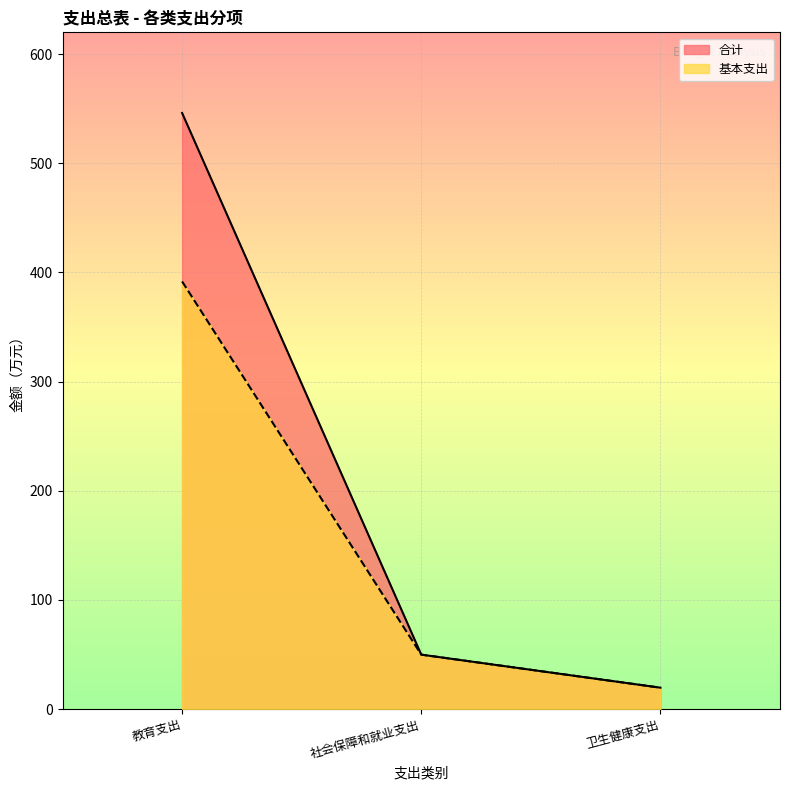

True or false: 基本支出 has a value of 49.8 at 社会保障和就业支出.

True